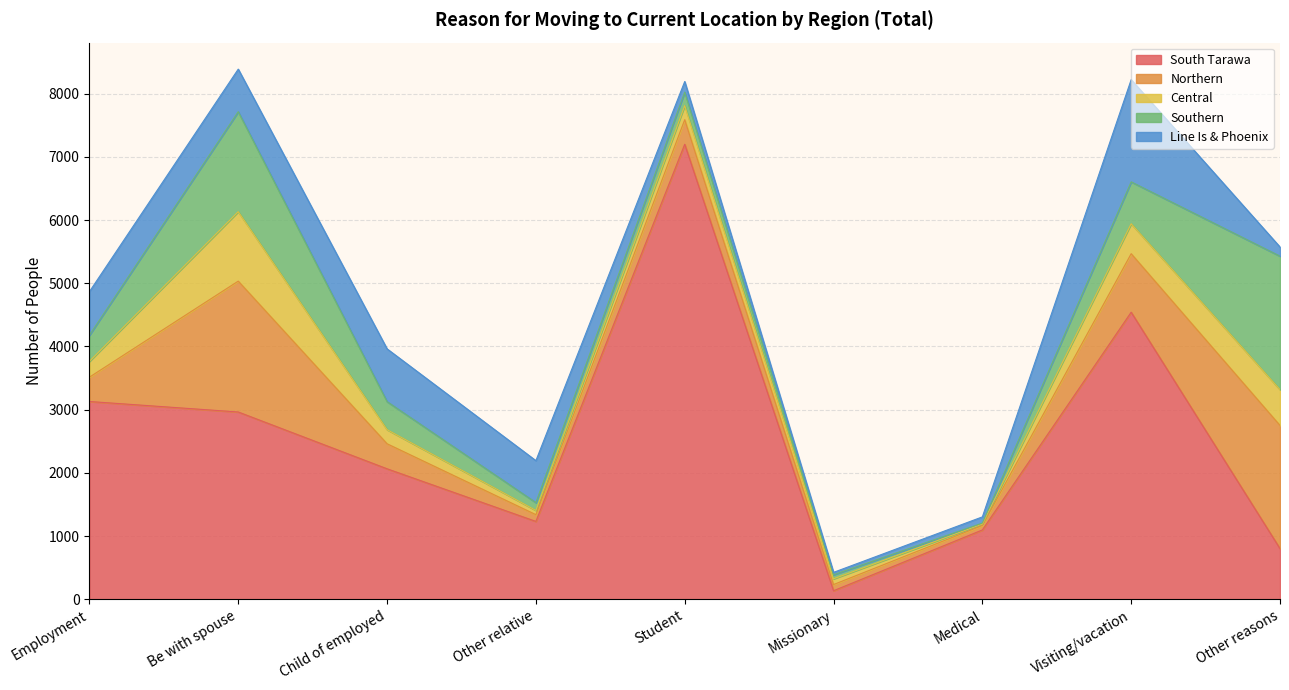

Count the number of data series in this chart.

5